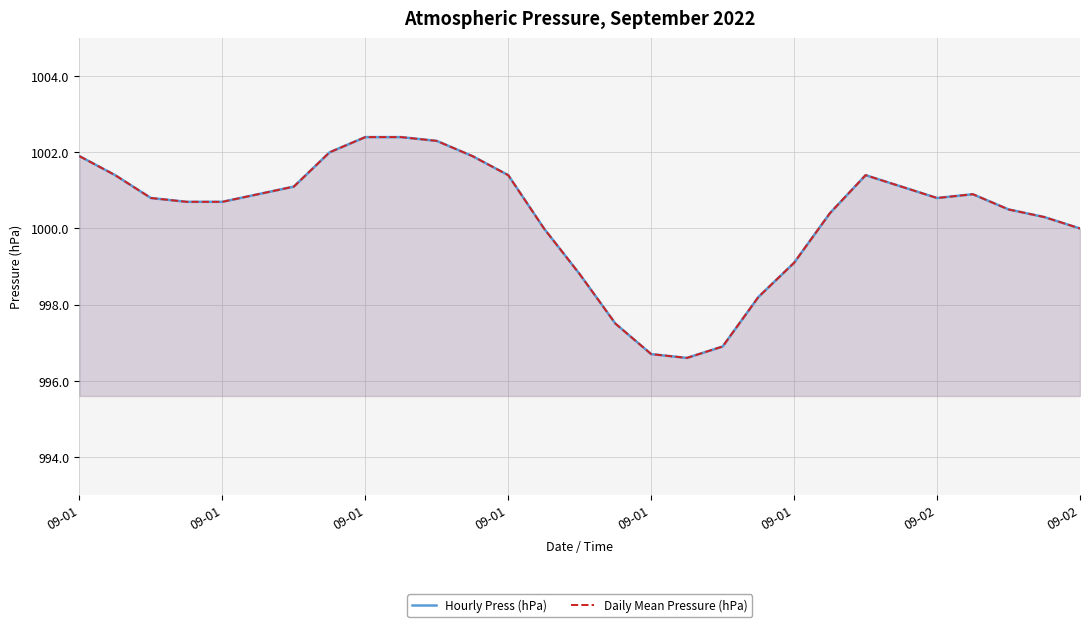

What is the smallest value displayed?

996.6